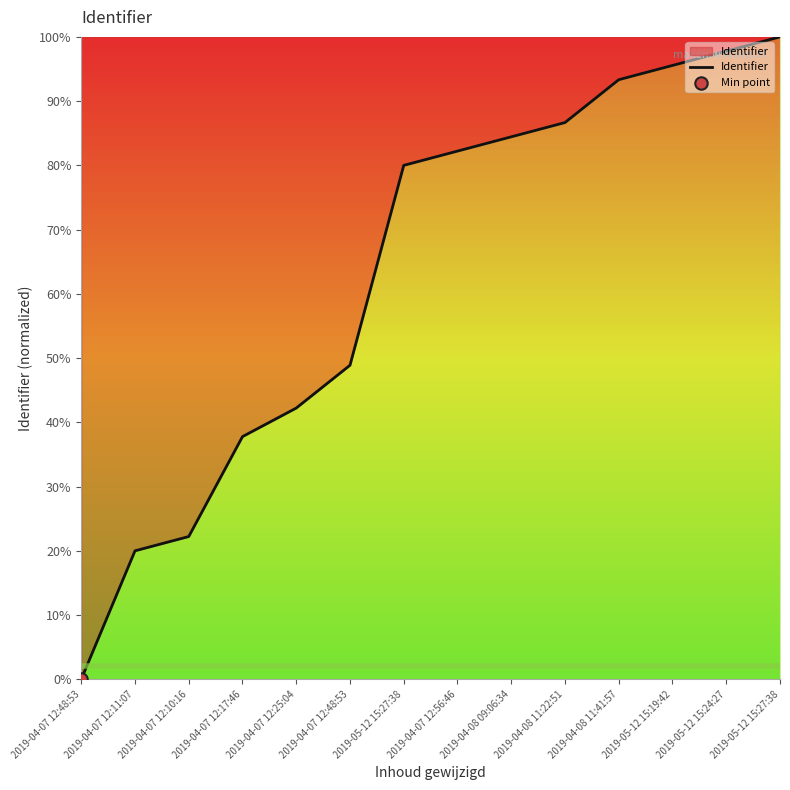

How many lines are shown in the chart?

1